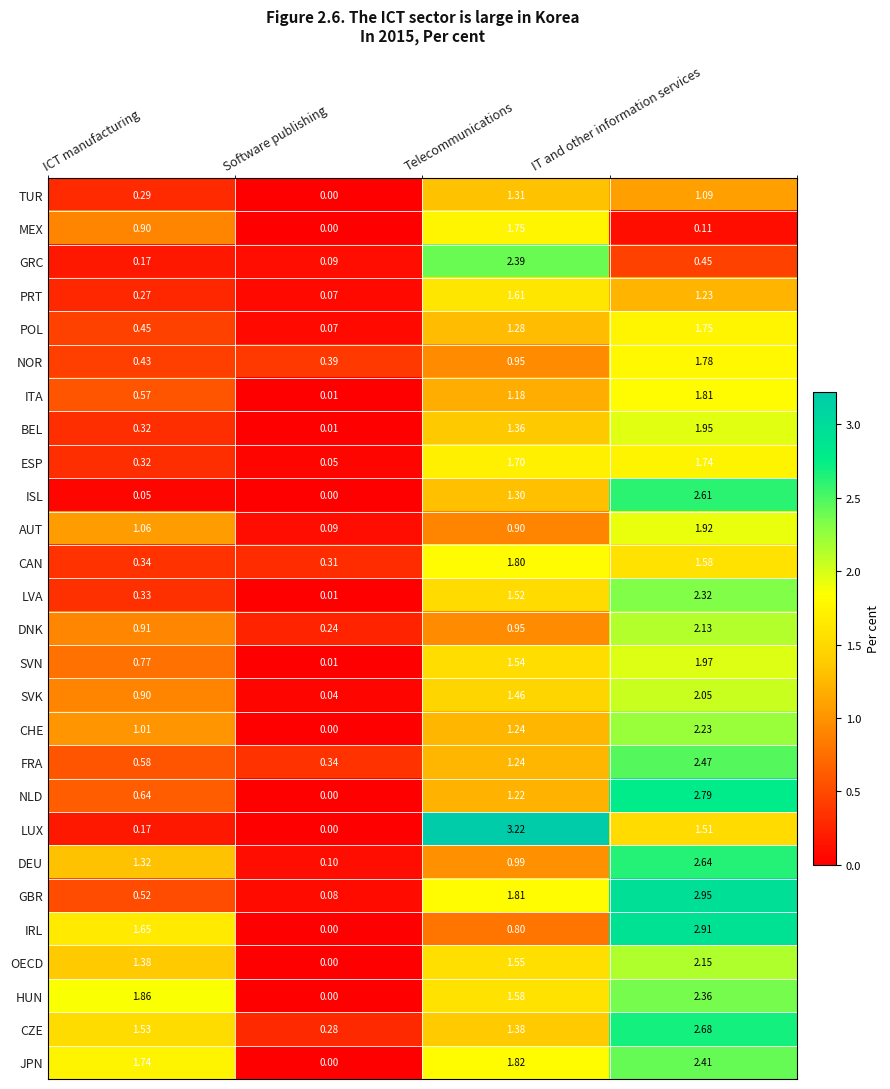

At which category does the chart reach its peak across all series?

Telecommunications